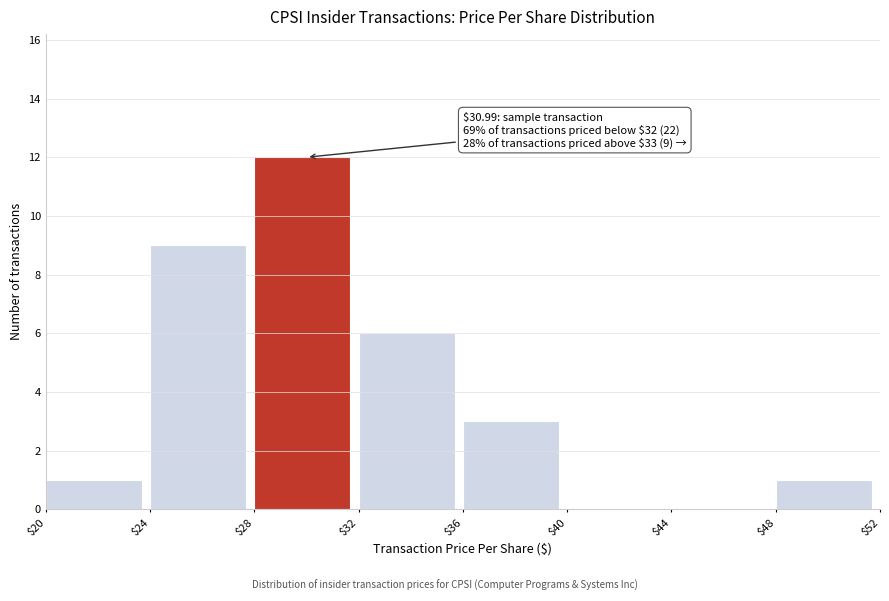

Which range on the x-axis has the tallest bar?

$28 to $32